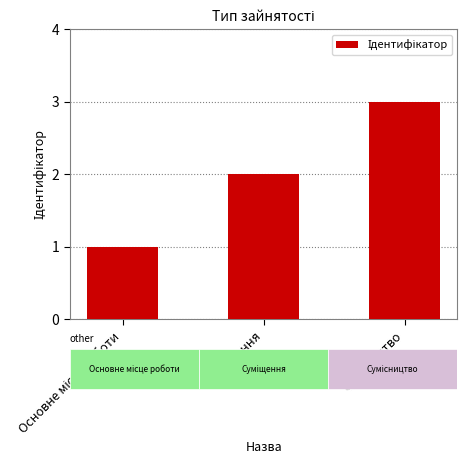

Count the values in the range 1 to 3.

3